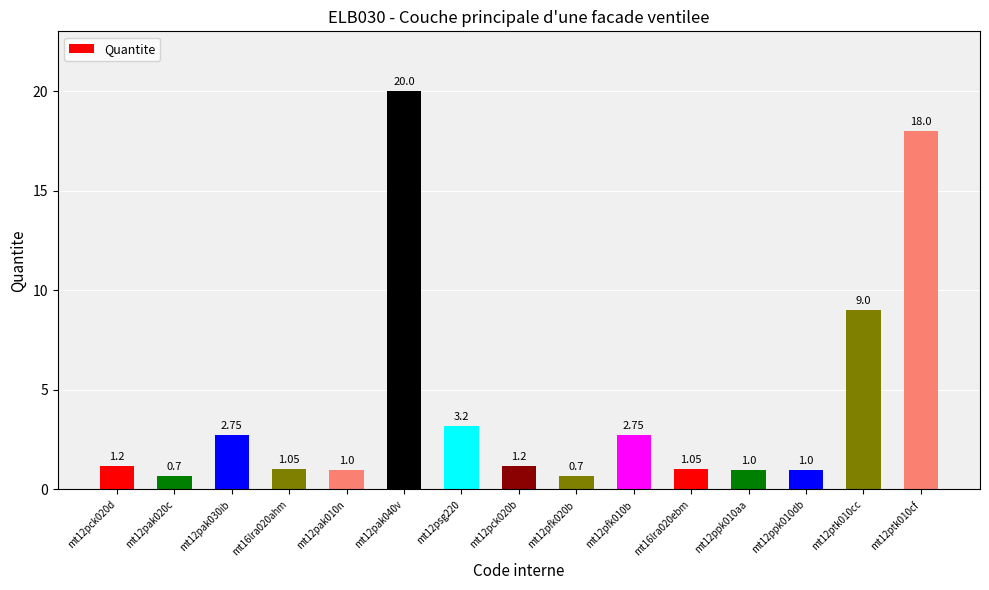

How many categories are shown in the chart?

15